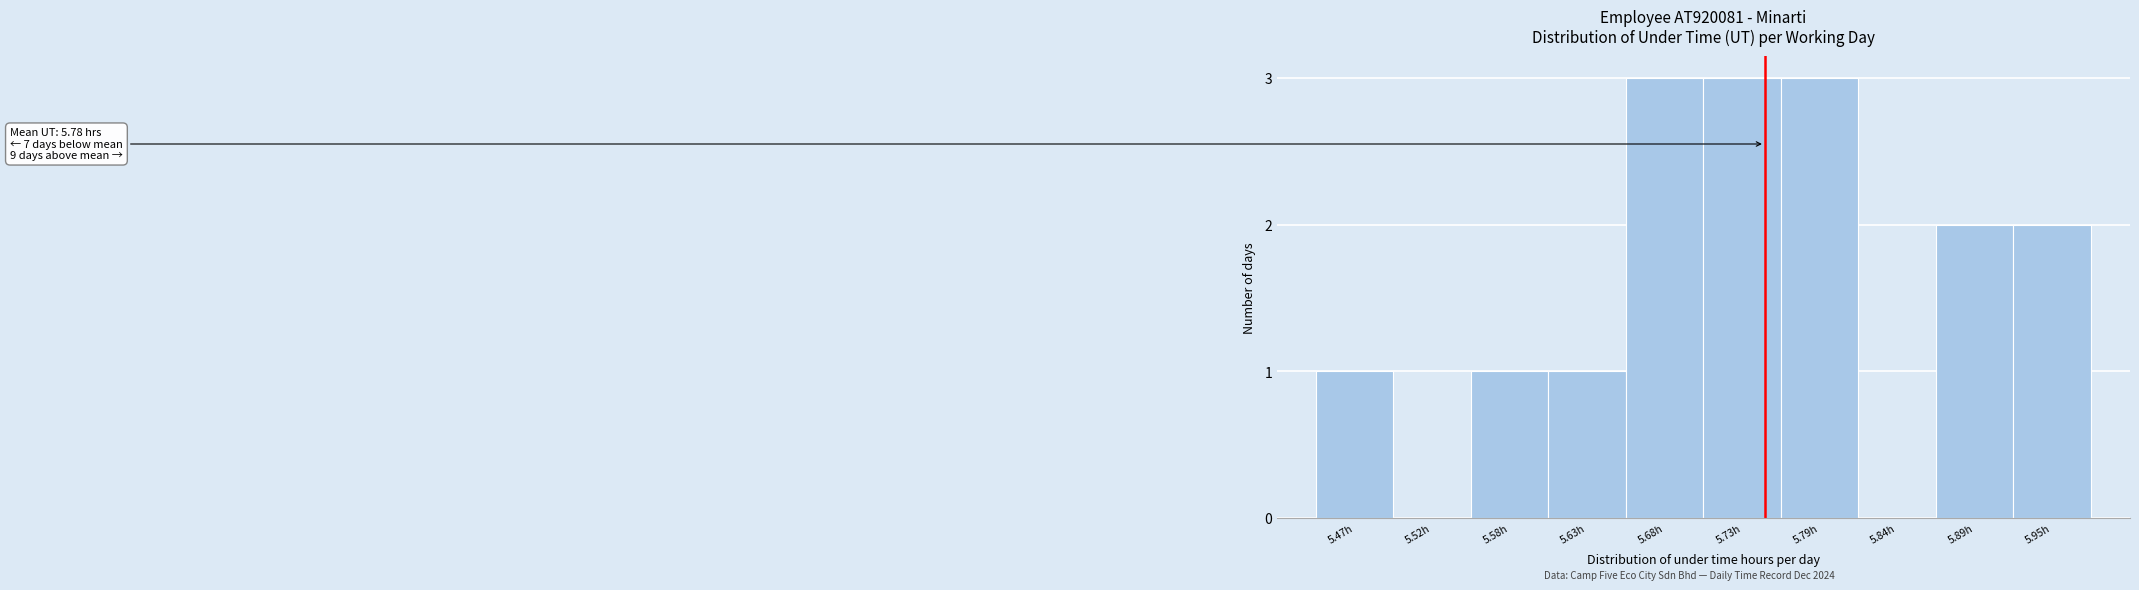

Reading right to left, list all the values displayed in this chart.

5.95h=2	5.89h=2	5.84h=0	5.79h=3	5.73h=3	5.68h=3	5.63h=1	5.58h=1	5.52h=0	5.47h=1